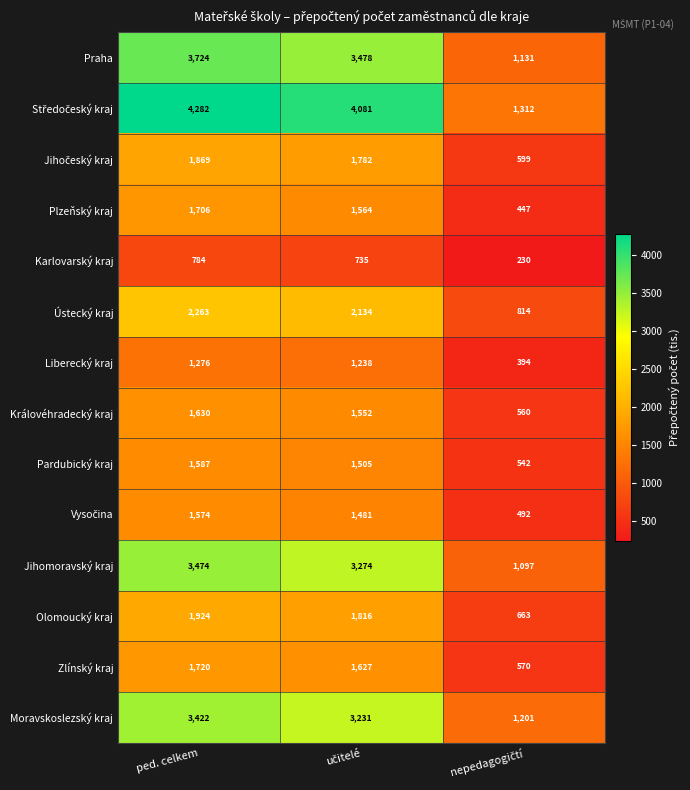

What is the highest value of the Plzeňský kraj series?

1706